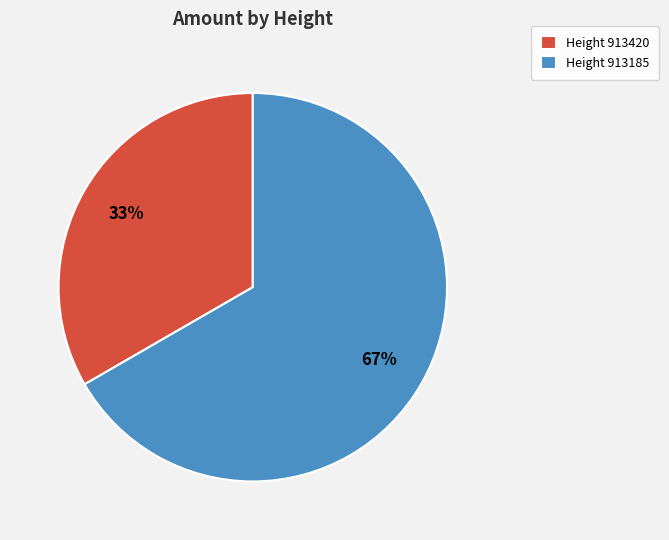

Is there a majority slice in this chart?

Yes